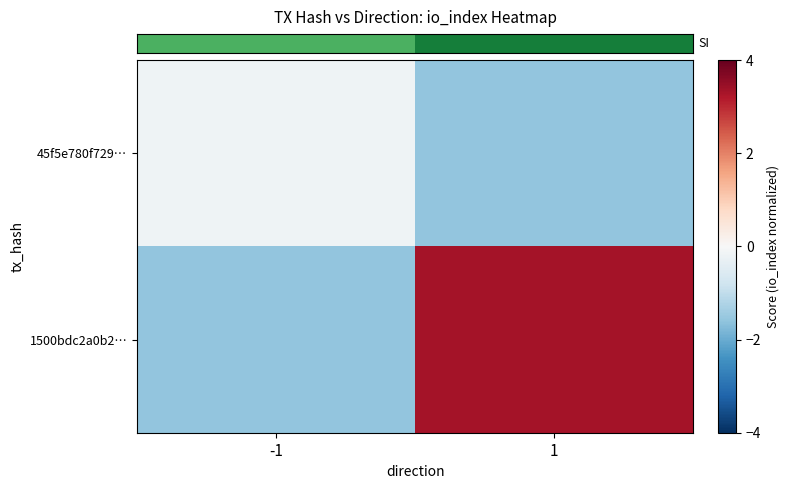

At which category does the chart reach its minimum across all series?

1